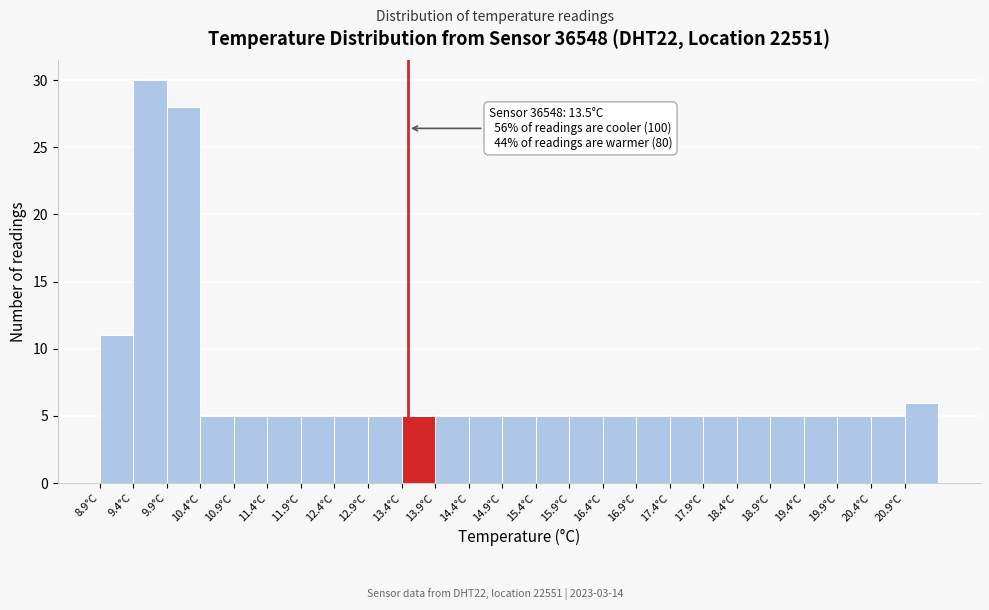

Which range on the x-axis has the tallest bar?

9.4 to 9.9